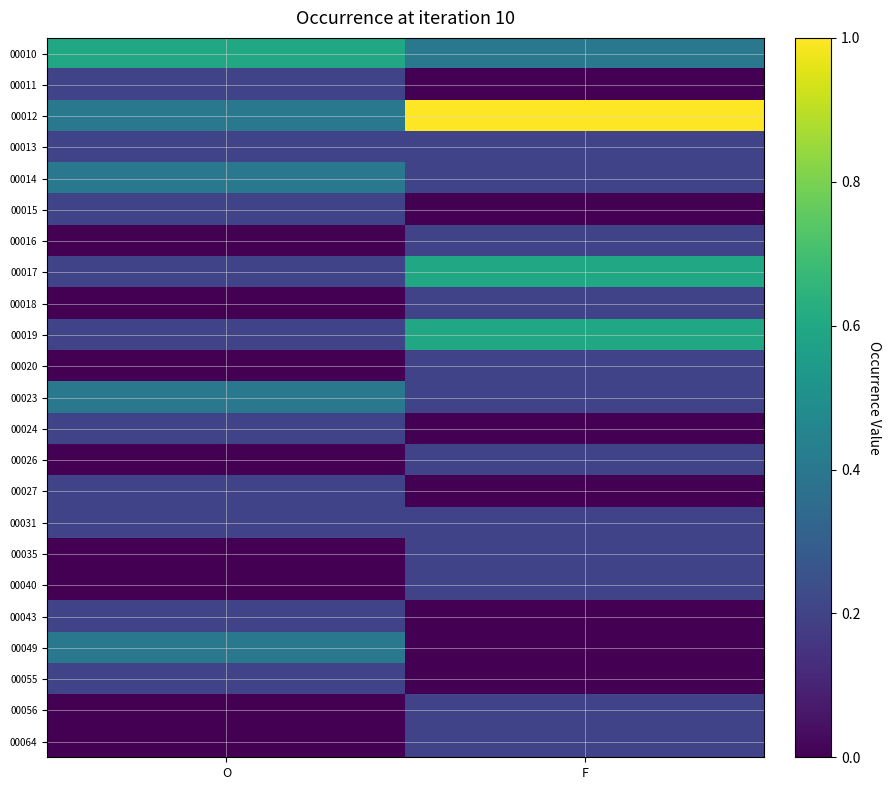

At which category is the sum across all series the highest?

F